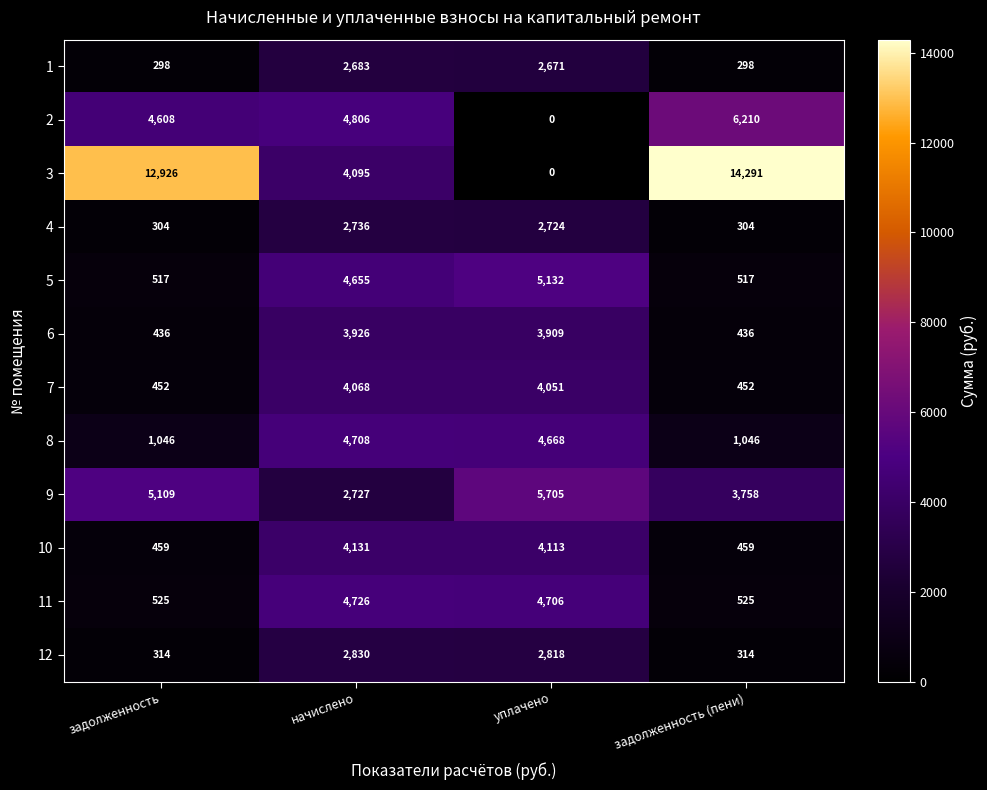

Where is 12 nearest to the value 1572?

уплачено